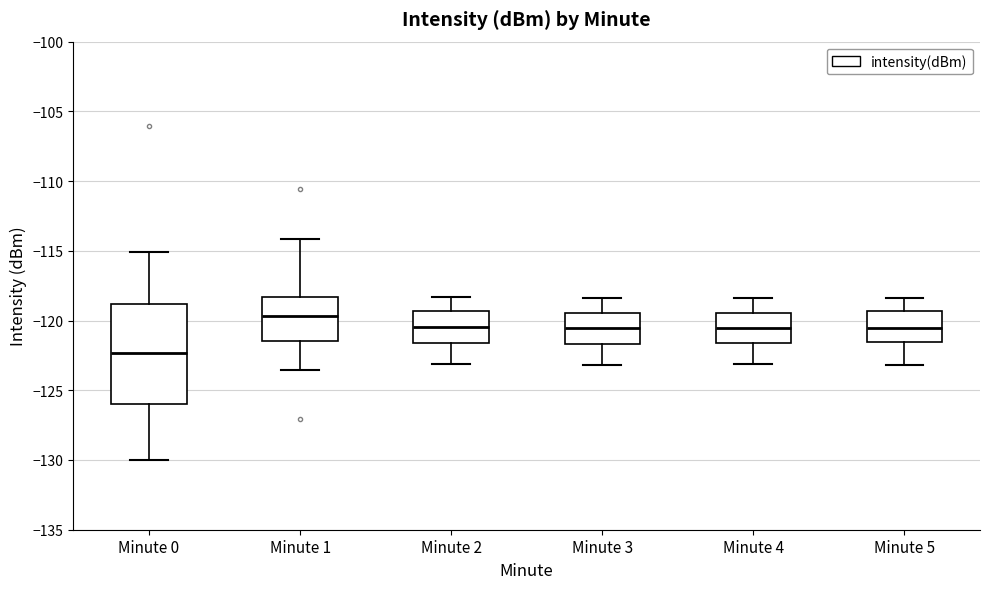

Reading left to right, transcribe this box plot: for each box, give where its median line is, the range the box spans, and where its two whiskers end, as read against the y-axis. The values are not printed on the chart, so give them approximately, as read against the axis.

Minute 0: median -122.5, box -126.0 to -119.0, whiskers -130.0 to -115.0
Minute 1: median -119.5, box -121.5 to -118.5, whiskers -123.5 to -114.0
Minute 2: median -120.5, box -121.5 to -119.5, whiskers -123.0 to -118.5
Minute 3: median -120.5, box -121.5 to -119.5, whiskers -123.0 to -118.5
Minute 4: median -120.5, box -121.5 to -119.5, whiskers -123.0 to -118.5
Minute 5: median -120.5, box -121.5 to -119.5, whiskers -123.0 to -118.5